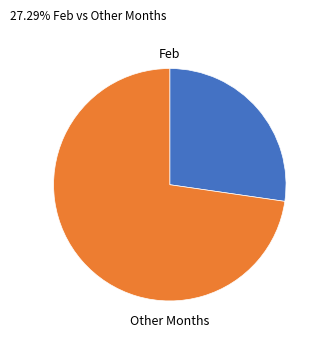

Rank the categories by value from lowest to highest.

Feb, Other Months